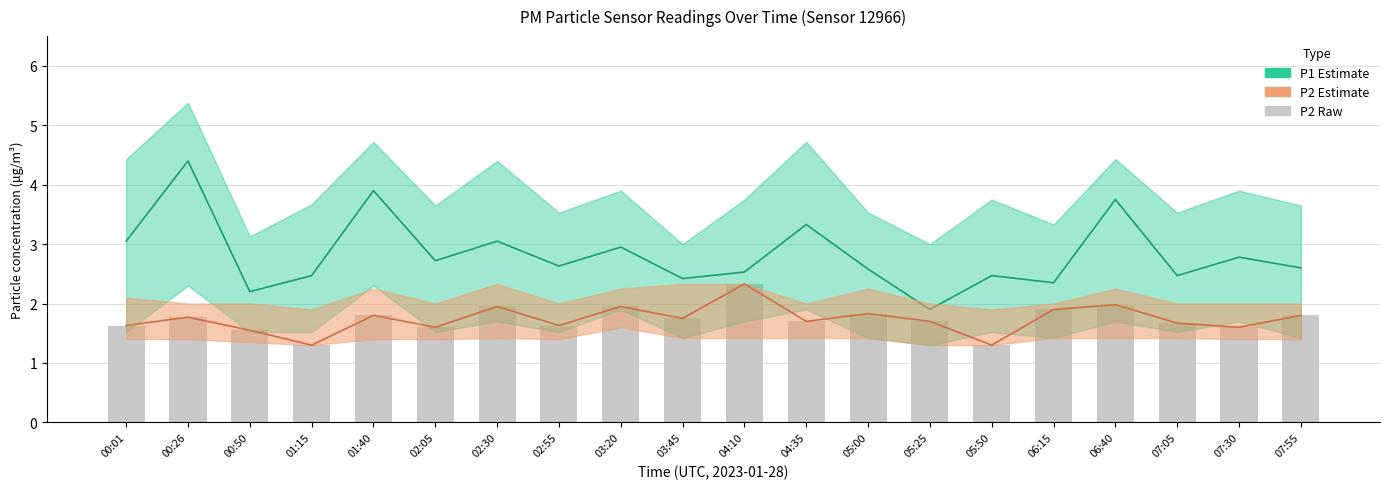

What is the label of the 17th bar from the right?

01:15